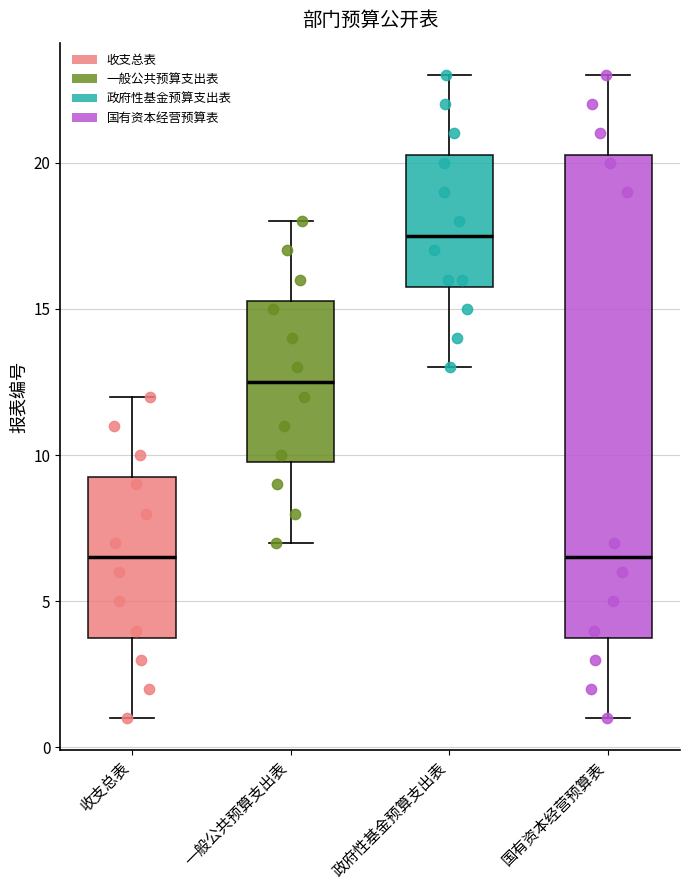

Reading left to right, read every box against the y-axis: the position of its median line, the range the box covers, and the ends of its whiskers. The values are not printed on the chart, so give them approximately, as read against the axis.

收支总表: median 6.5, box 4.0 to 9.5, whiskers 1.0 to 12.0
一般公共预算支出表: median 12.5, box 10.0 to 15.5, whiskers 7.0 to 18.0
政府性基金预算支出表: median 17.5, box 16.0 to 20.5, whiskers 13.0 to 23.0
国有资本经营预算表: median 6.5, box 4.0 to 20.5, whiskers 1.0 to 23.0